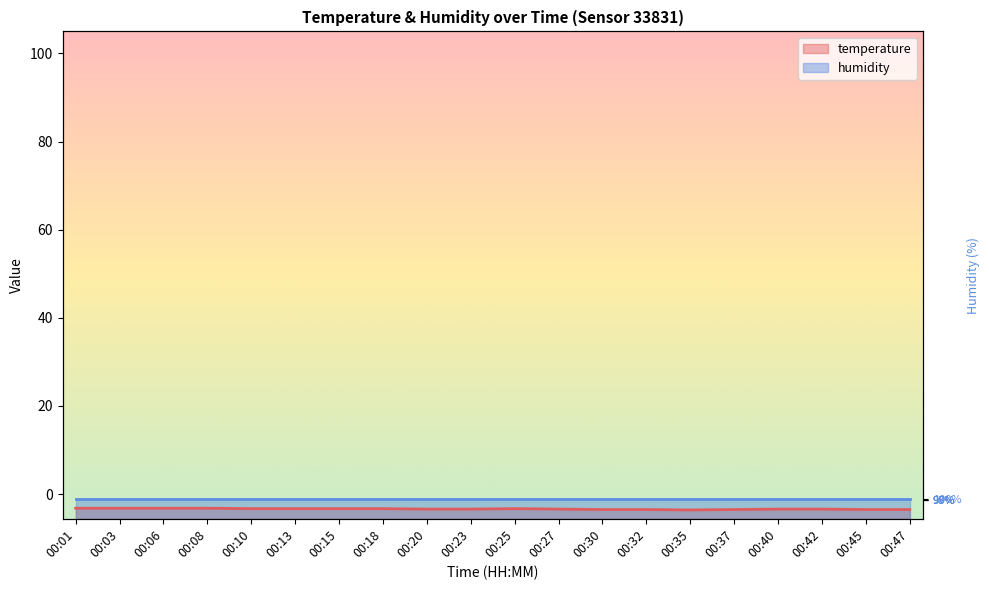

What is the value of the 20th point from the left?

-3.5